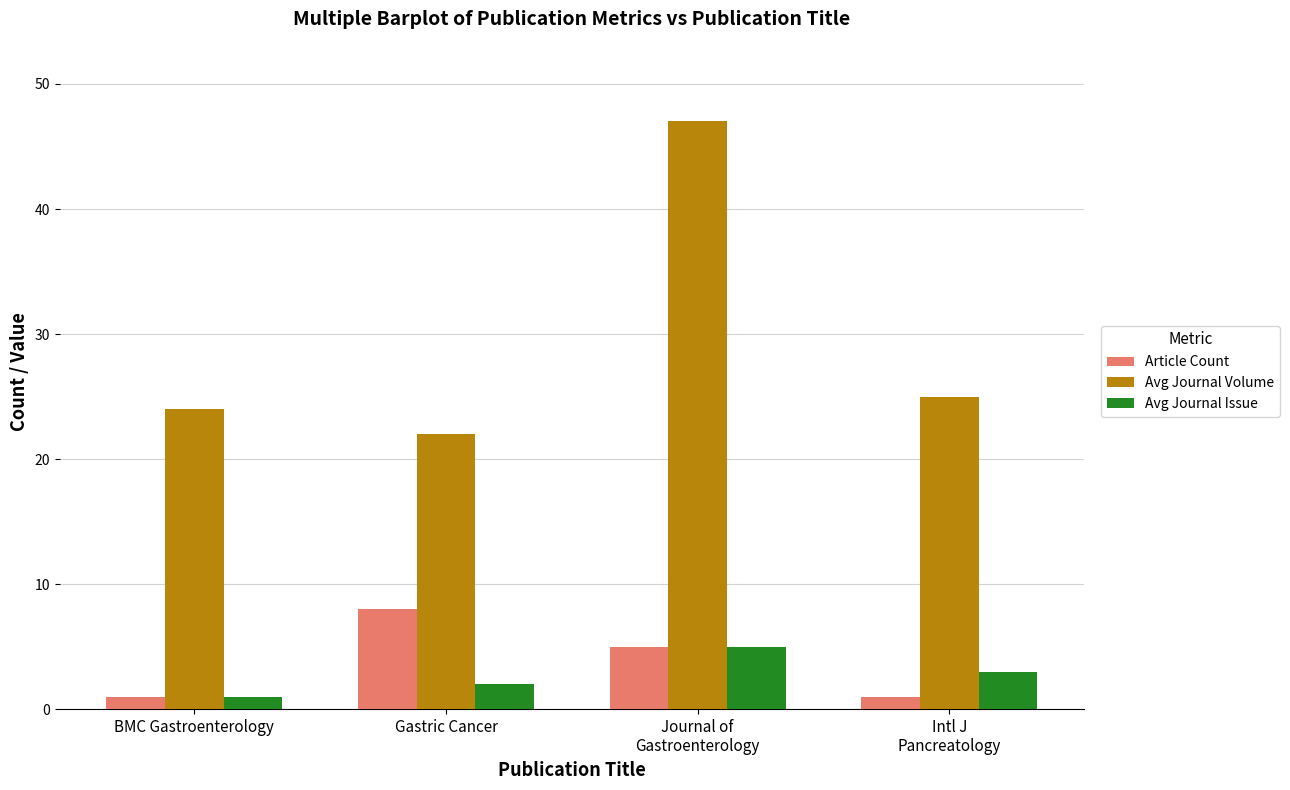

Where is Avg Journal Volume nearest to the value 34?

Intl J
Pancreatology